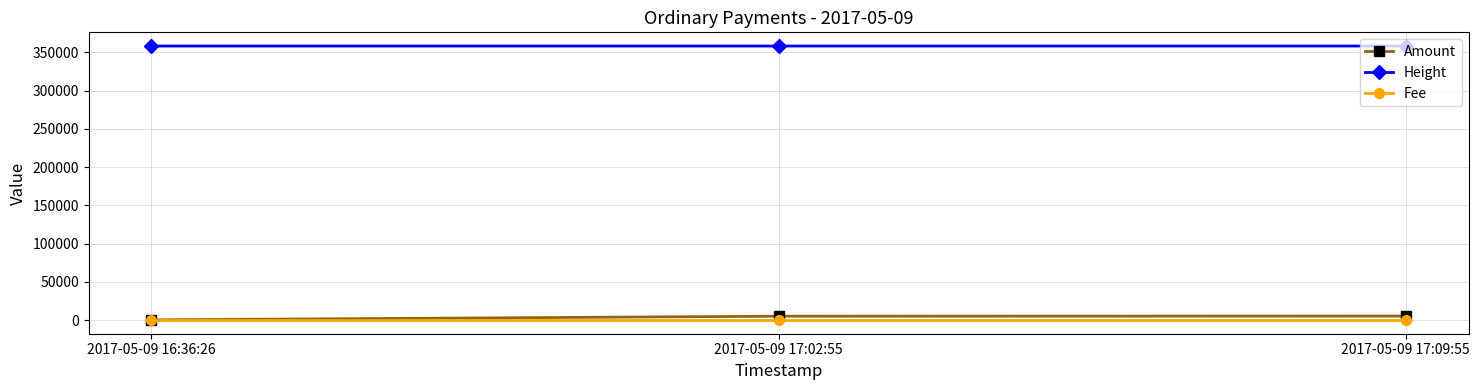

What is the highest value of the Height series?

358158.0